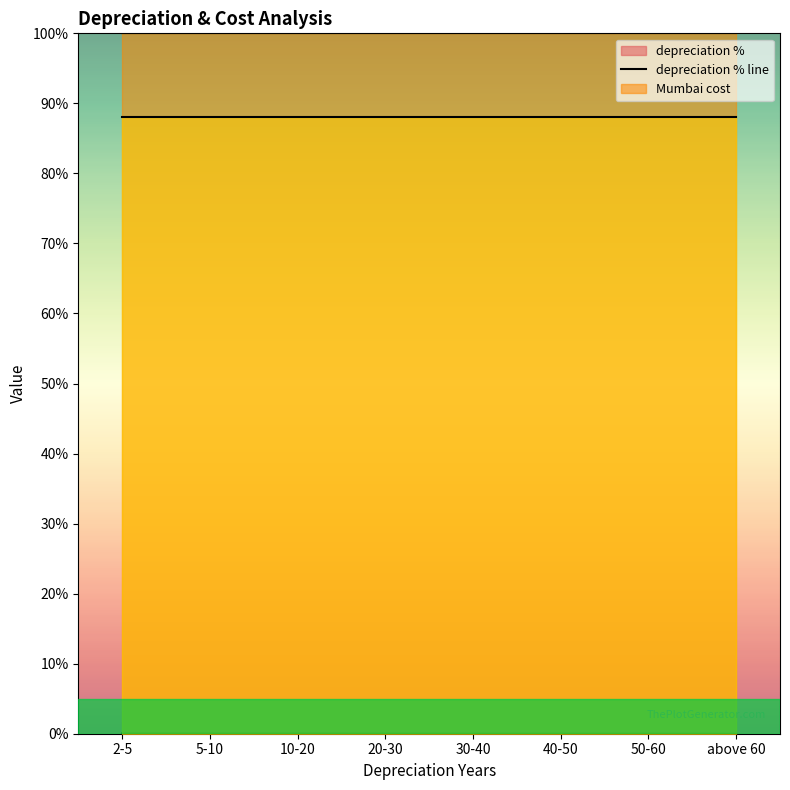

At which category does the chart reach its minimum across all series?

above 60